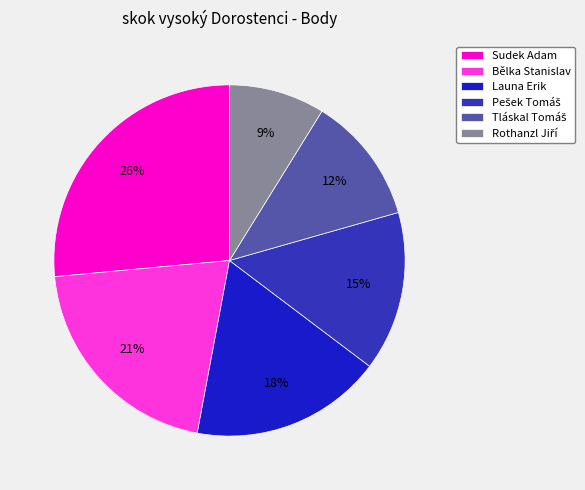

To the nearest percent, what is the combined percentage of Pešek Tomáš and Rothanzl Jiří?

24%